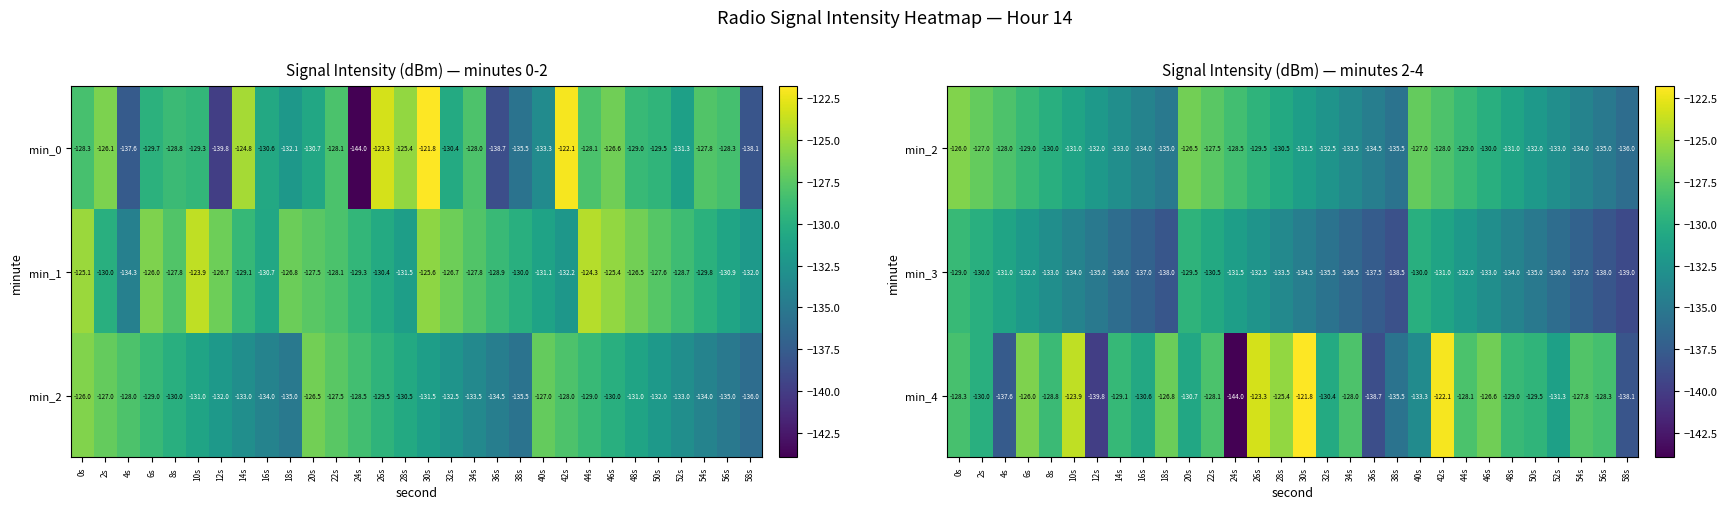

How many data points does each series have?

30